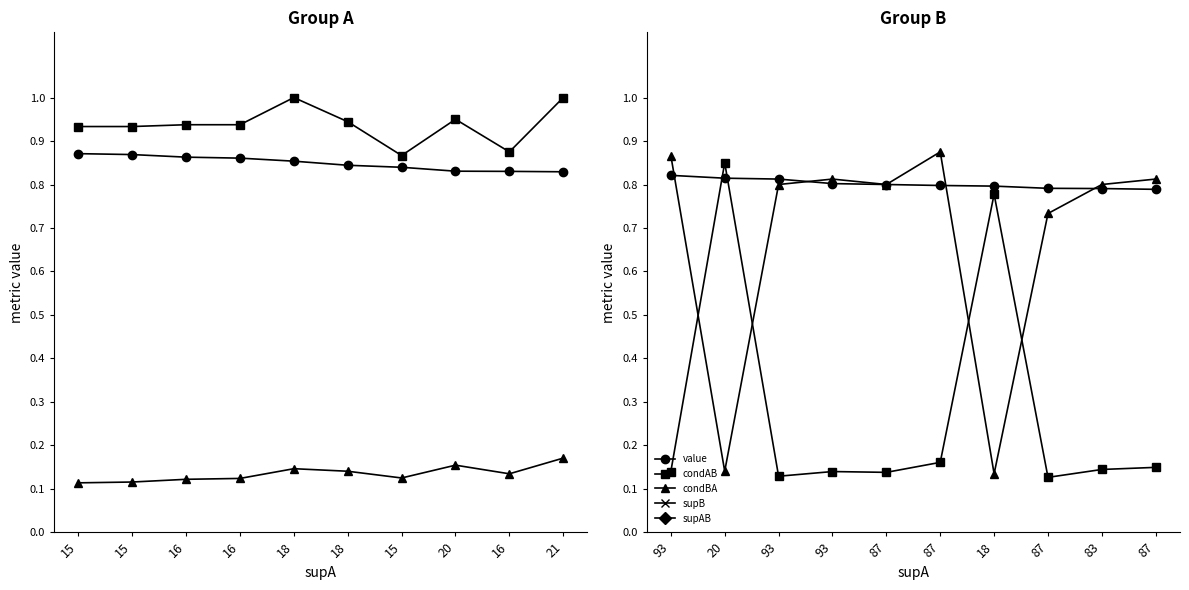

How many categories are shown in the chart?

10